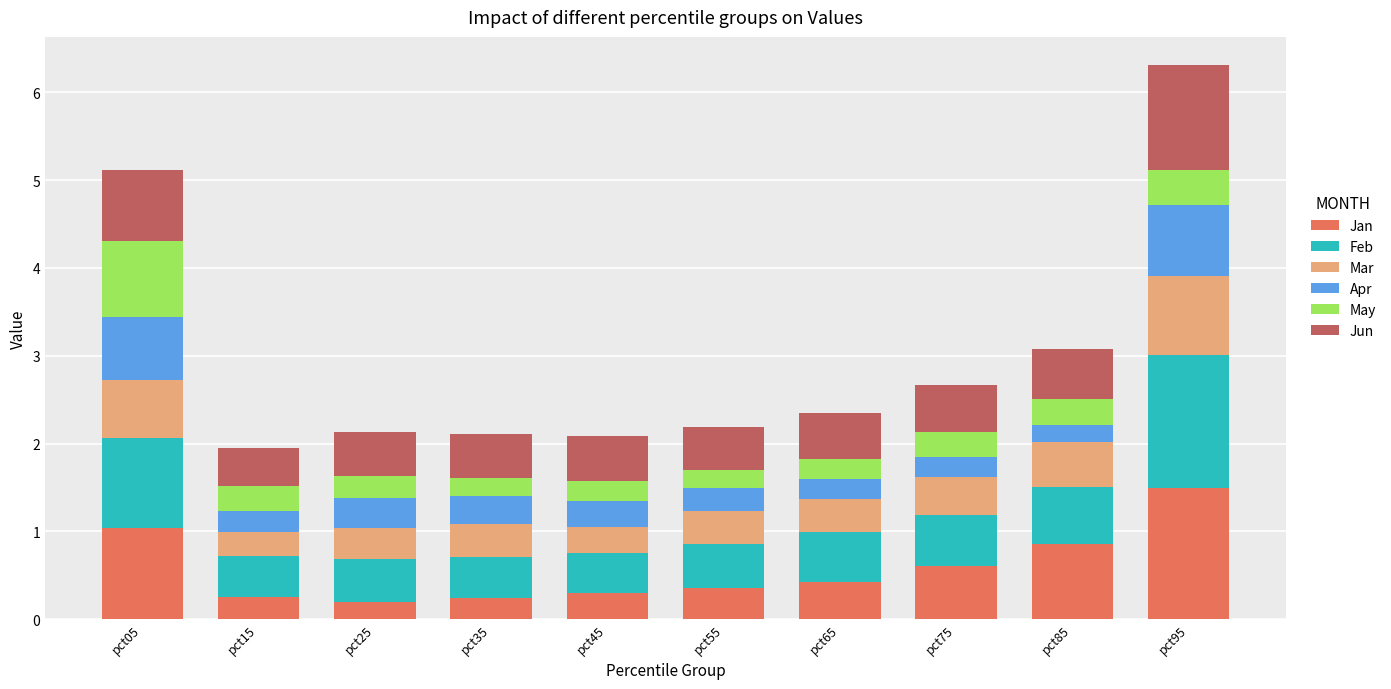

At which category is the sum across all series the highest?

pct95